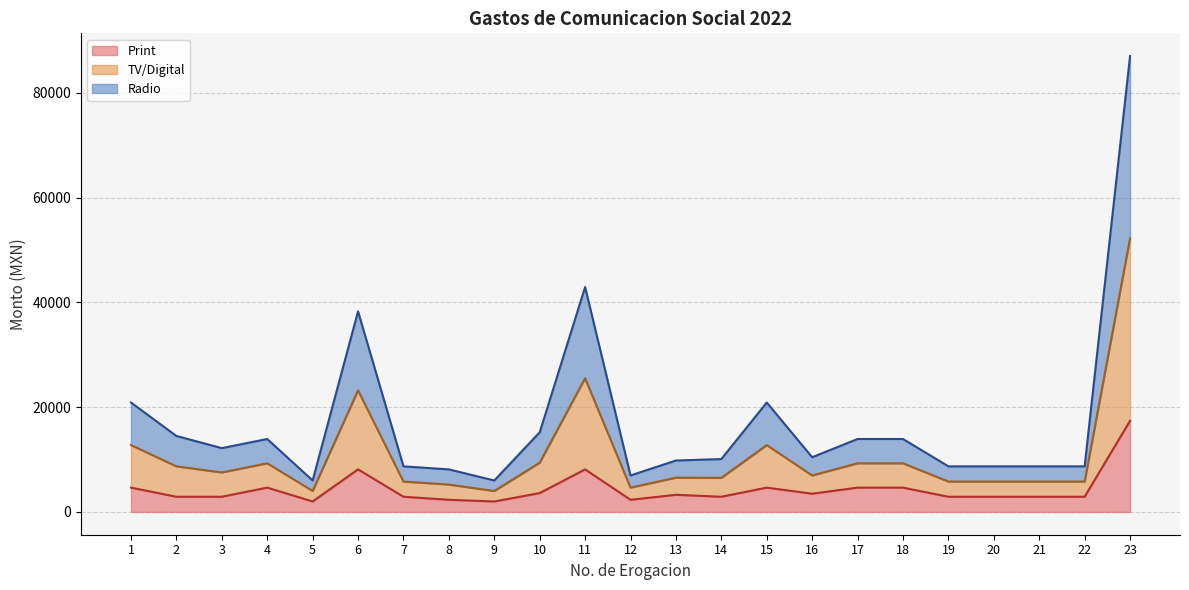

What is the value of the Radio point at the 13th from the left?

9813